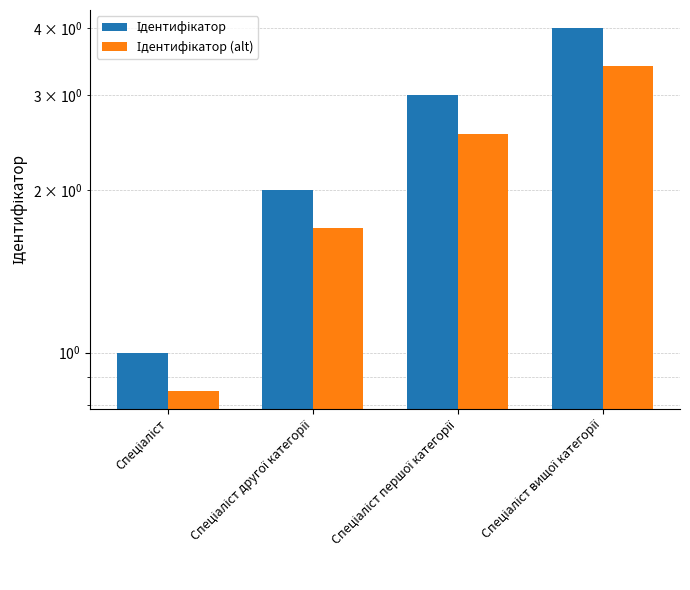

How many values in the Ідентифікатор (alt) series are below 2?

2